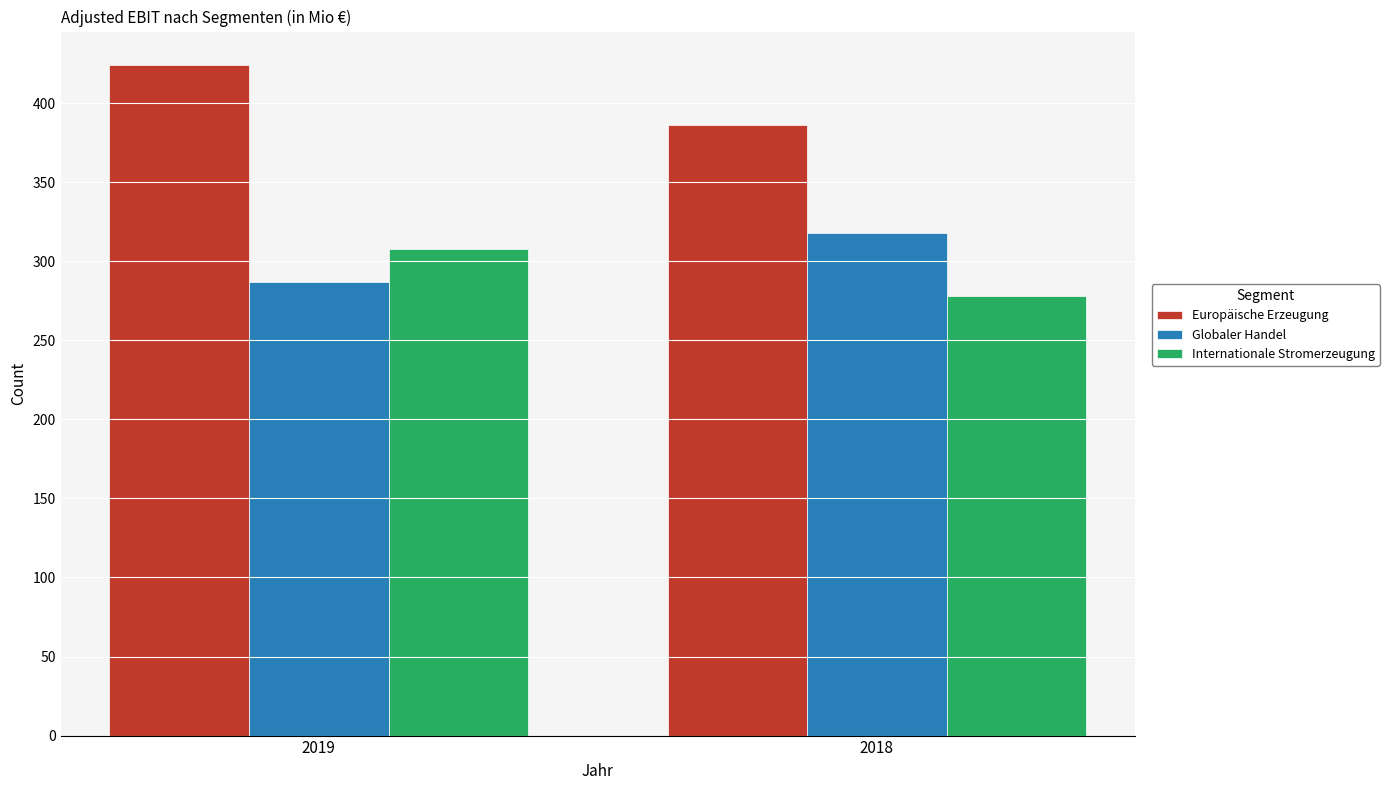

What is the sum of all Internationale Stromerzeugung values?

586